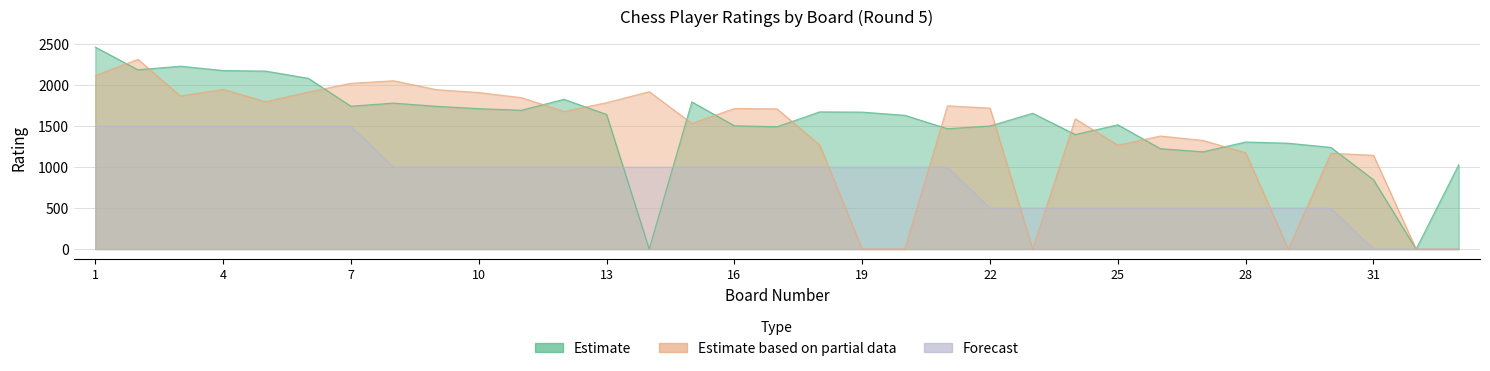

What are all the series names shown in the legend?

Estimate, Estimate based on partial data, Forecast